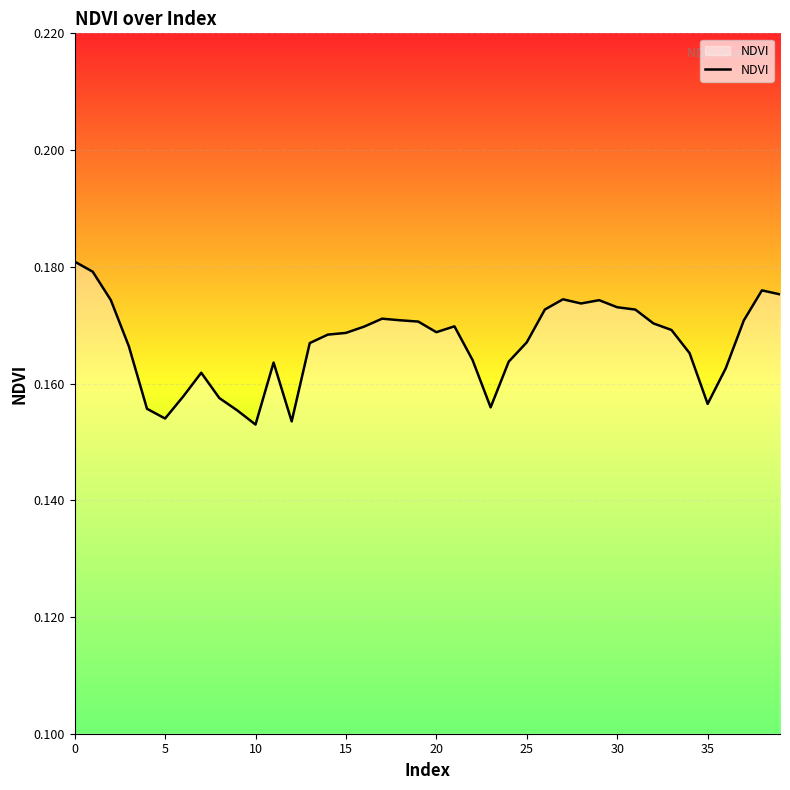

What is the value of the 7th point from the left?

0.2